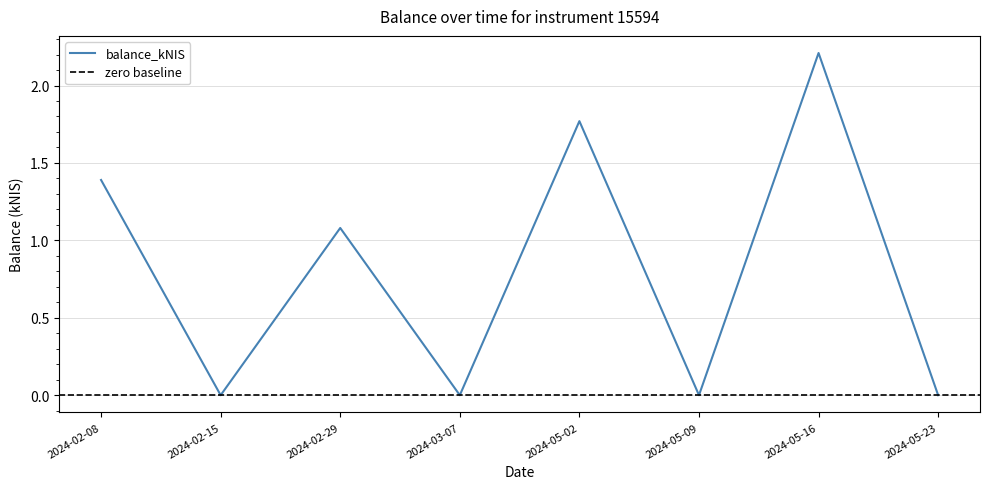

Where is the first local minimum?

2024-02-15